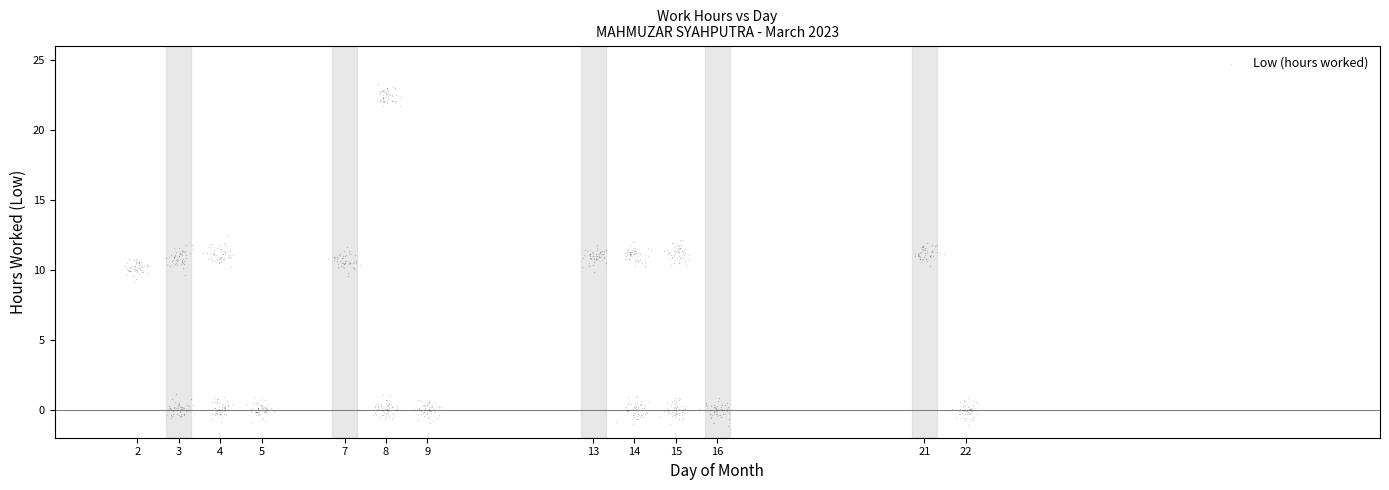

What is the range of Y values (max minus min)?

24.4